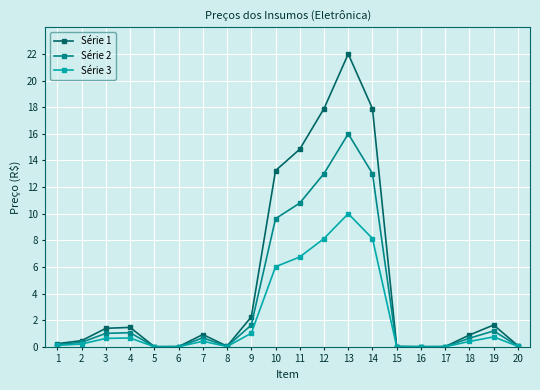

Which series has the largest total across all categories?

Série 1